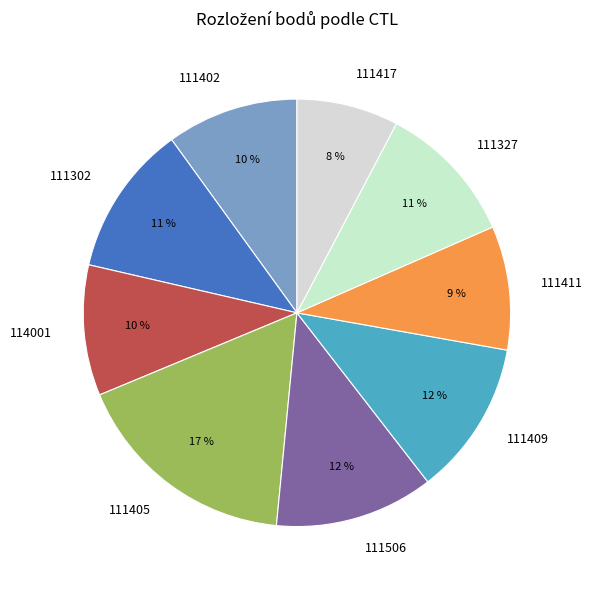

Between 111302 and 111417, which is larger?

111302